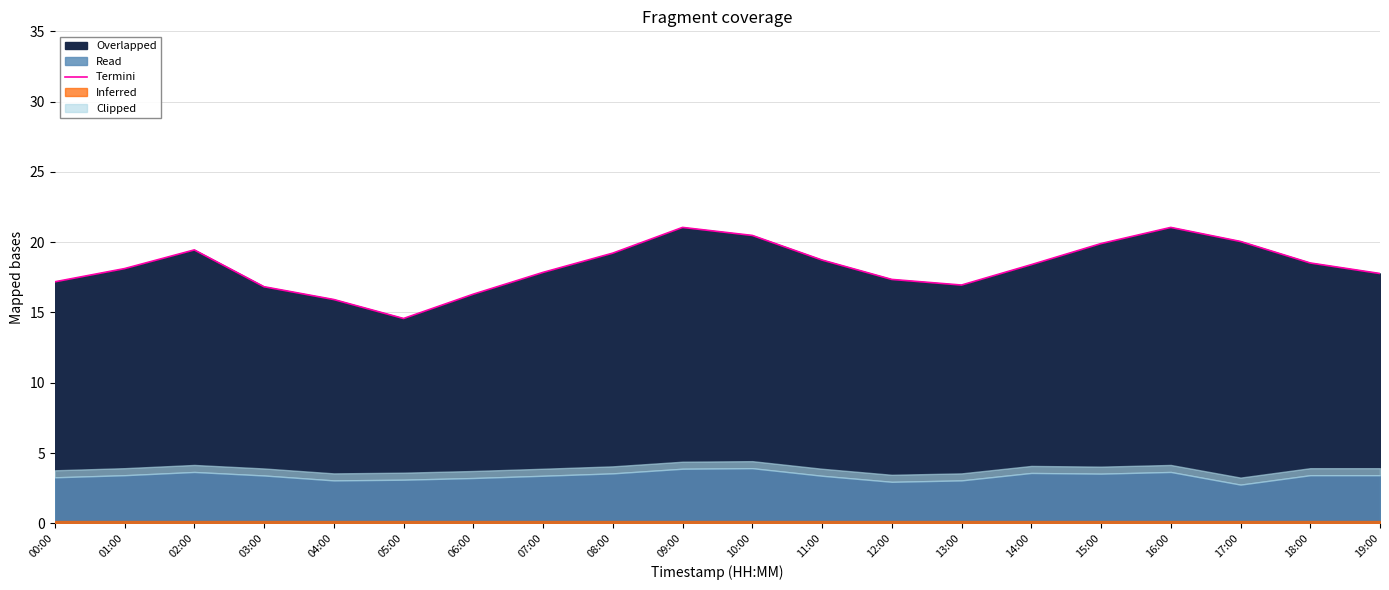

How many interior local peaks (higher than both neighbors) does the data have?

3